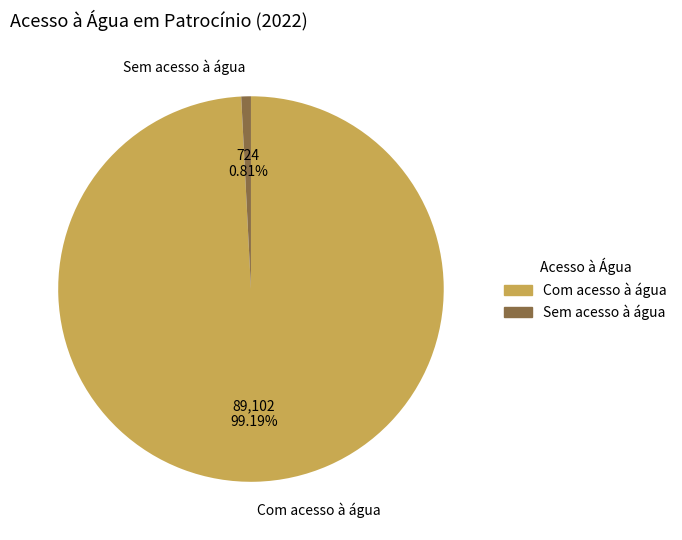

What is the majority slice?

Com acesso à água